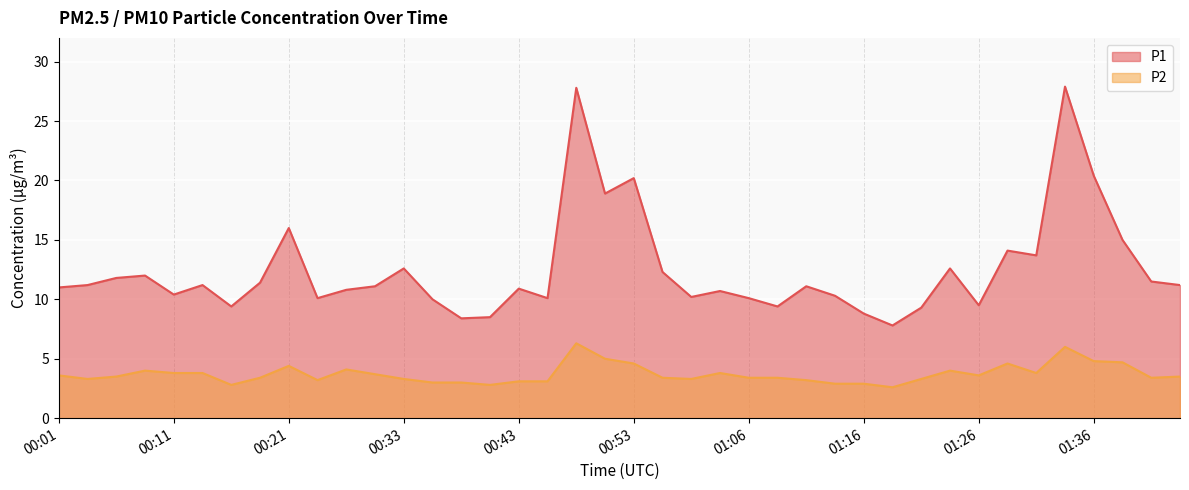

What is the total value across all series at 00:01?

14.6